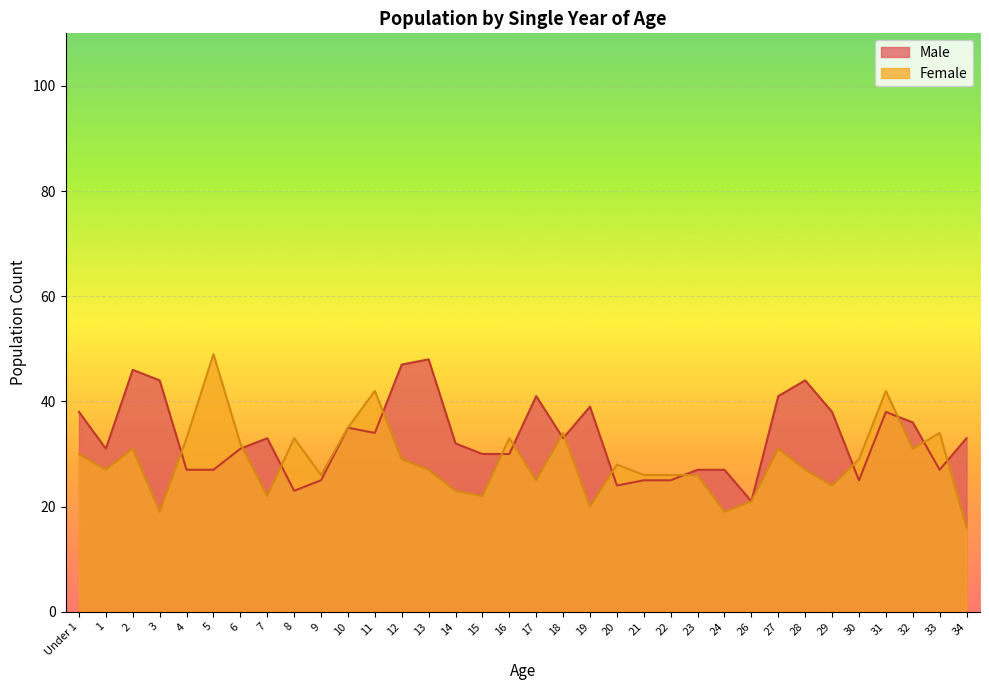

What are all the series names shown in the legend?

Male, Female